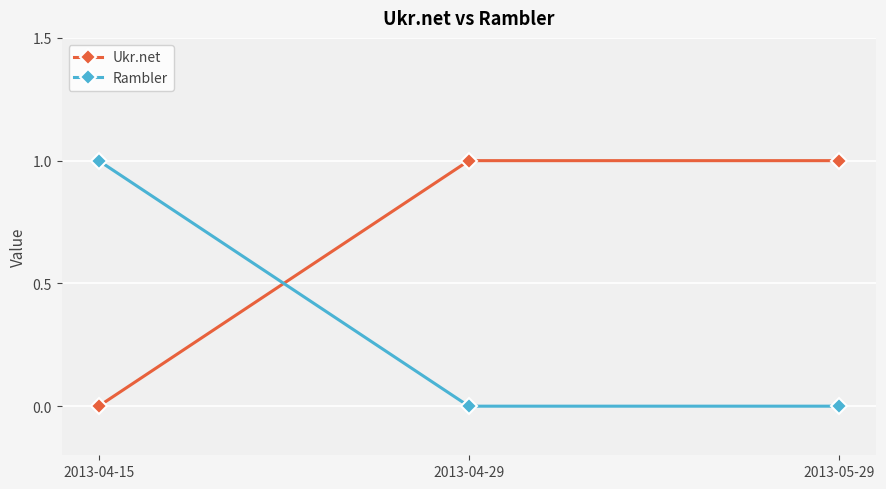

True or false: Ukr.net has a value of 1 at 2013-04-29.

True